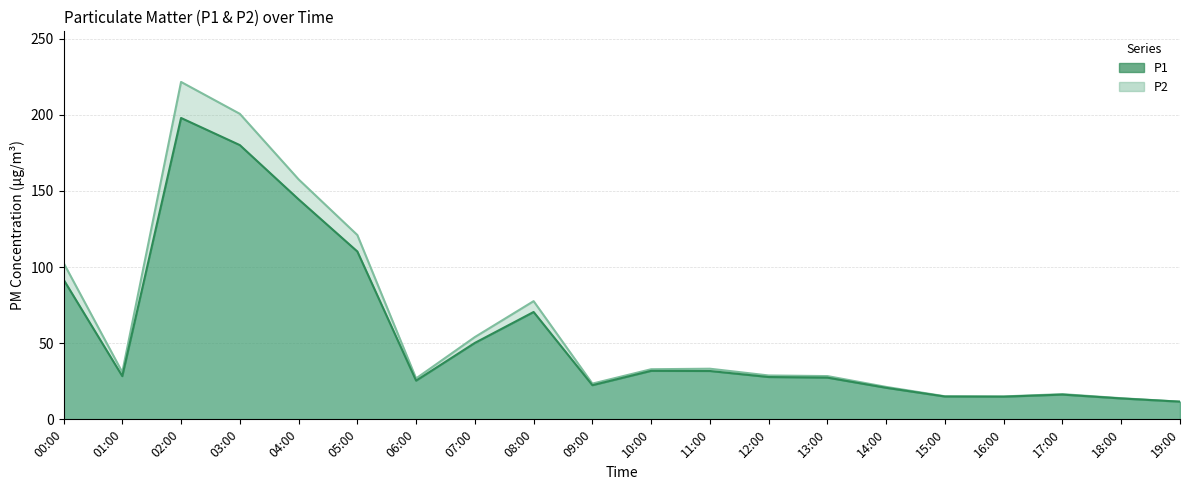

What is the smallest value displayed?

11.6